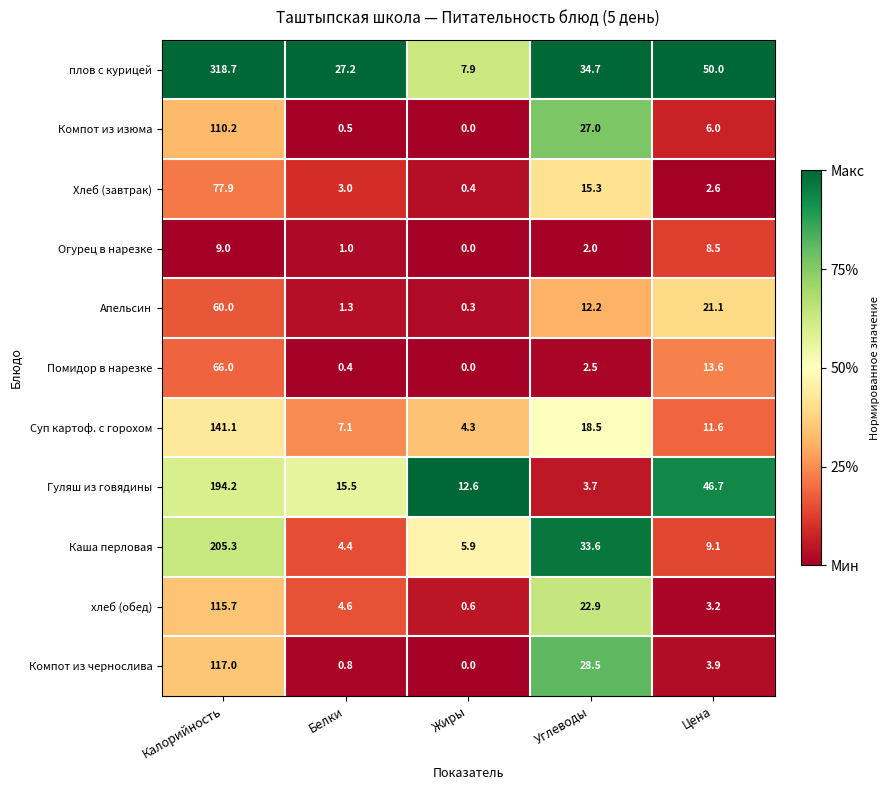

Is the value of Огурец в нарезке at Углеводы greater than the value of Каша перловая at Белки?

No